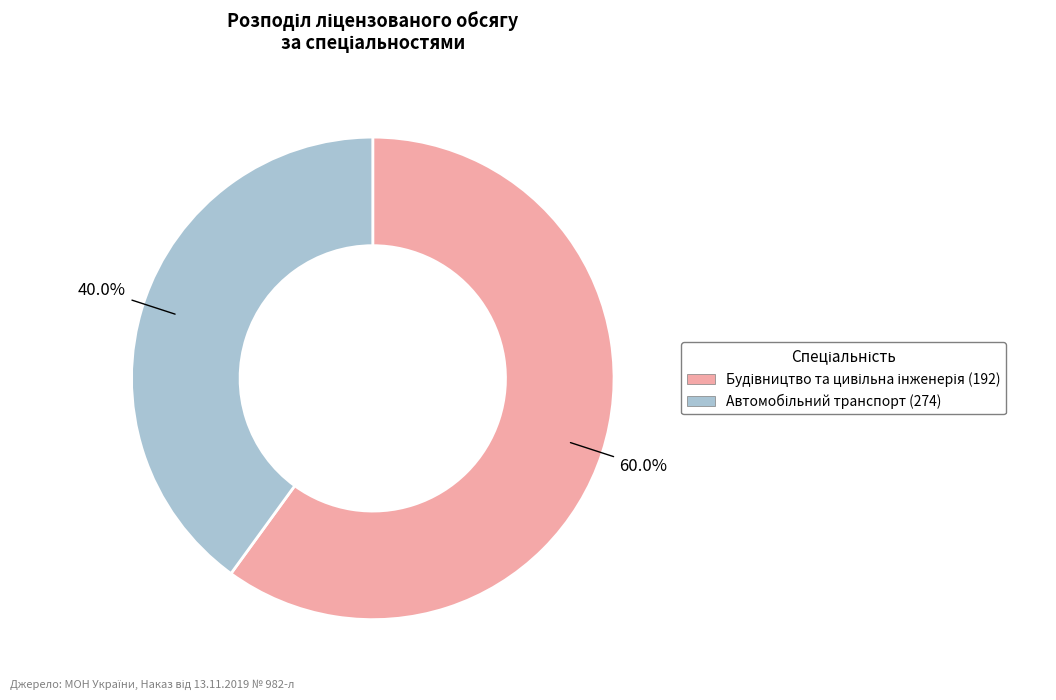

Count the number of slices in the pie.

2